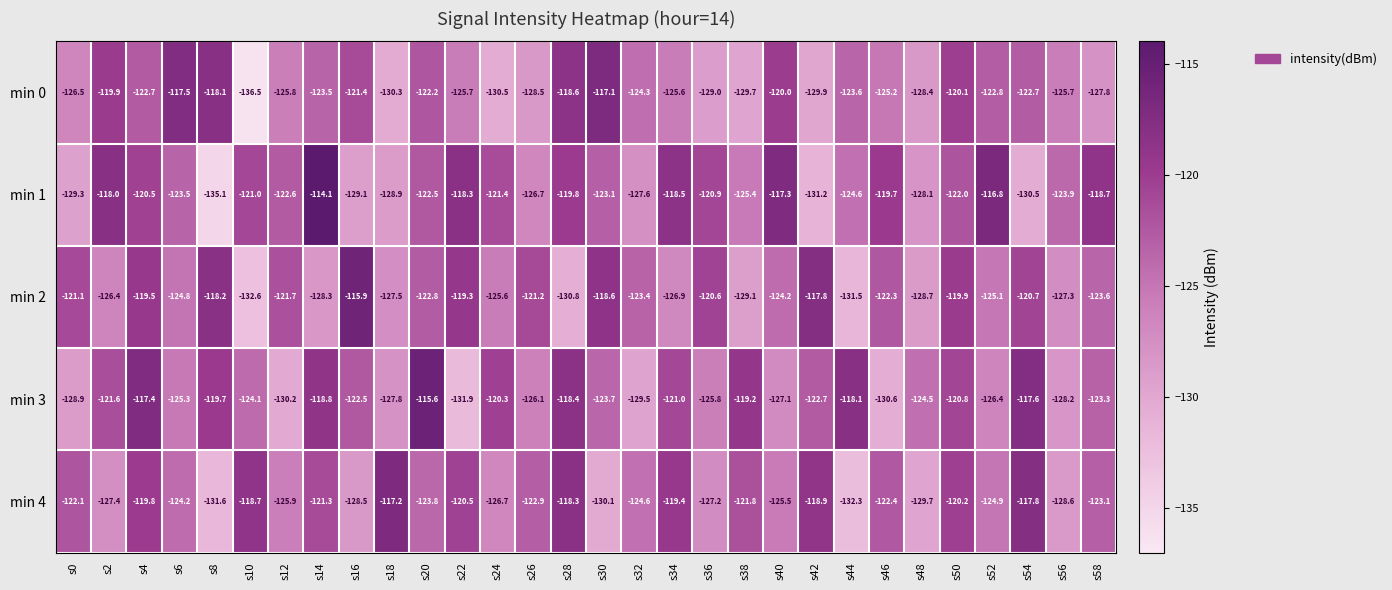

The min 2 series shows -83.5 at s52. True or false?

False